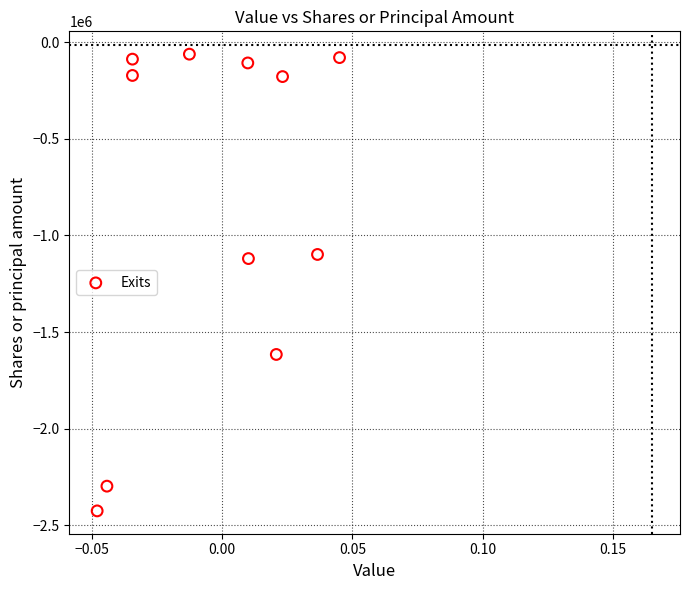

What is the average Y value?

-840241